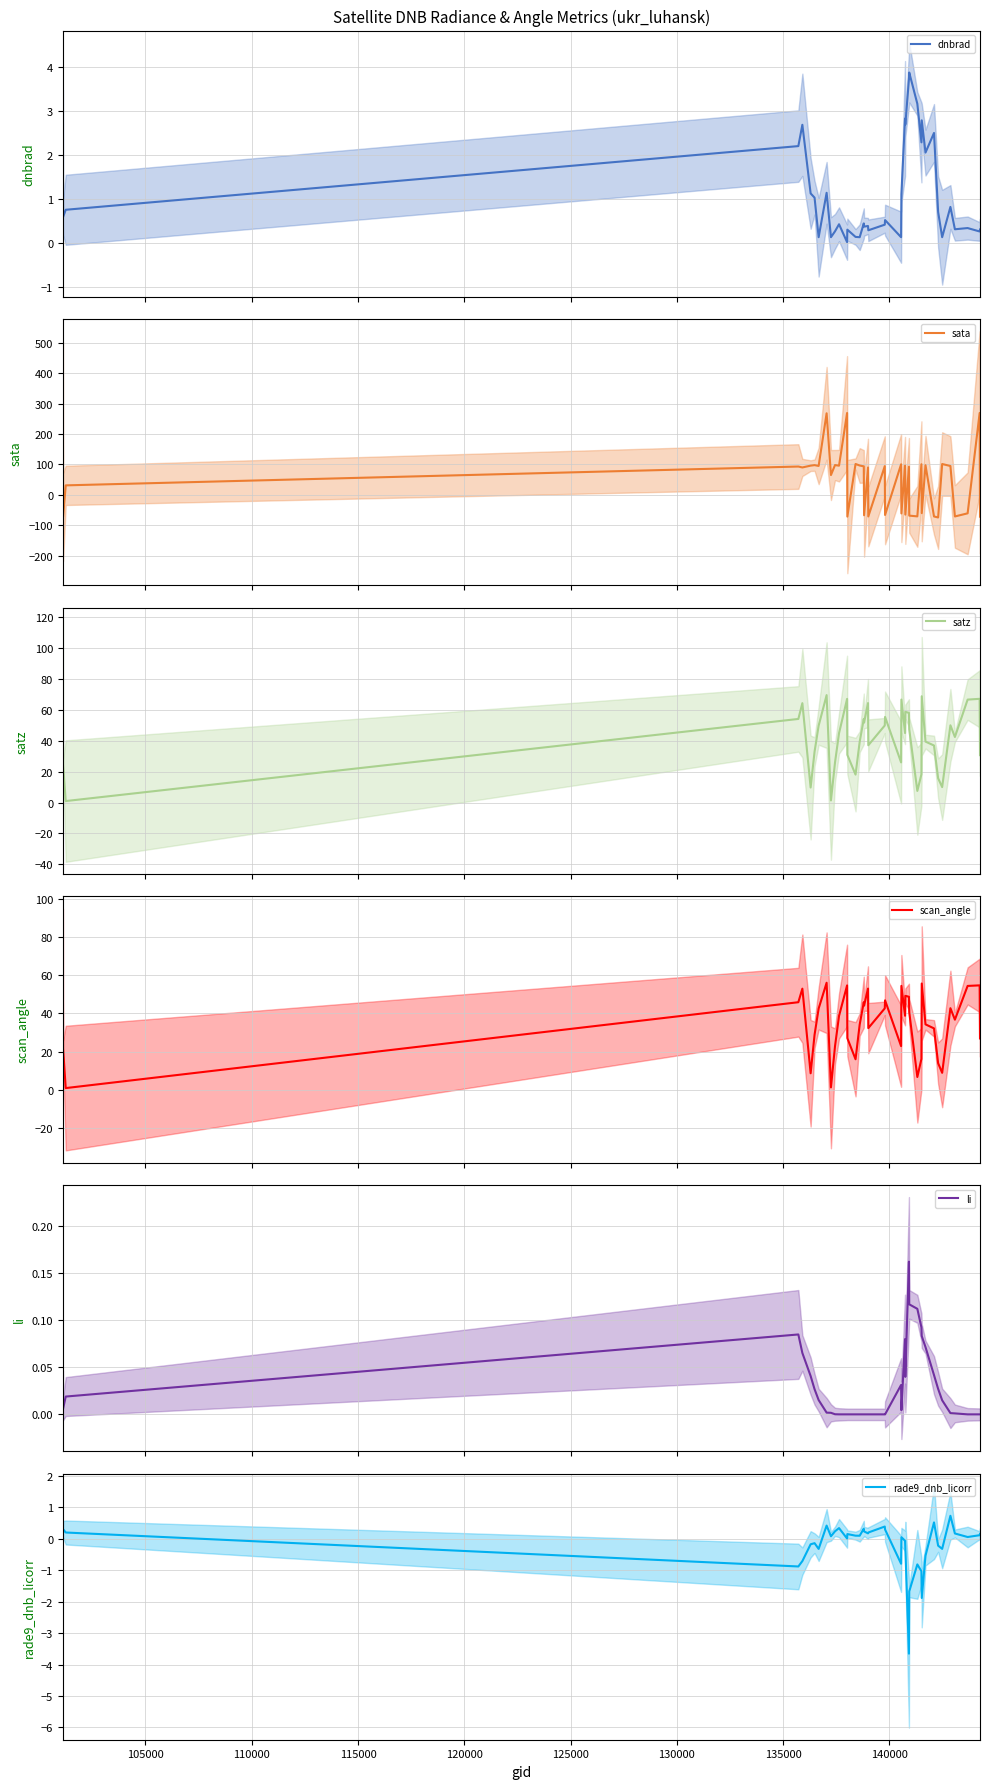

True or false: scan_angle has more than 0 interior local peaks.

True